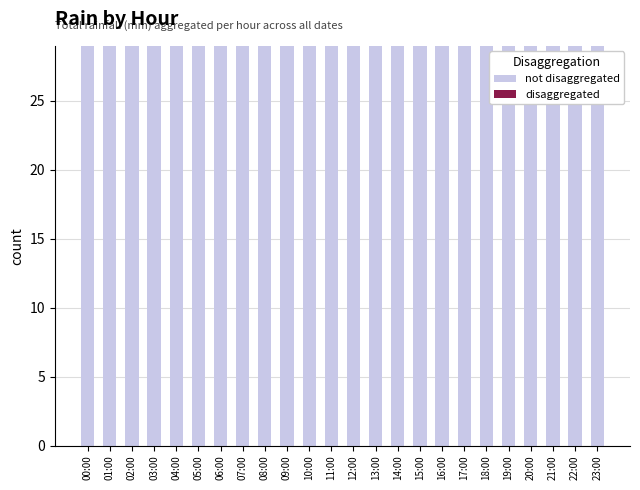

List the series in order of their peak value, lowest first.

disaggregated, not disaggregated